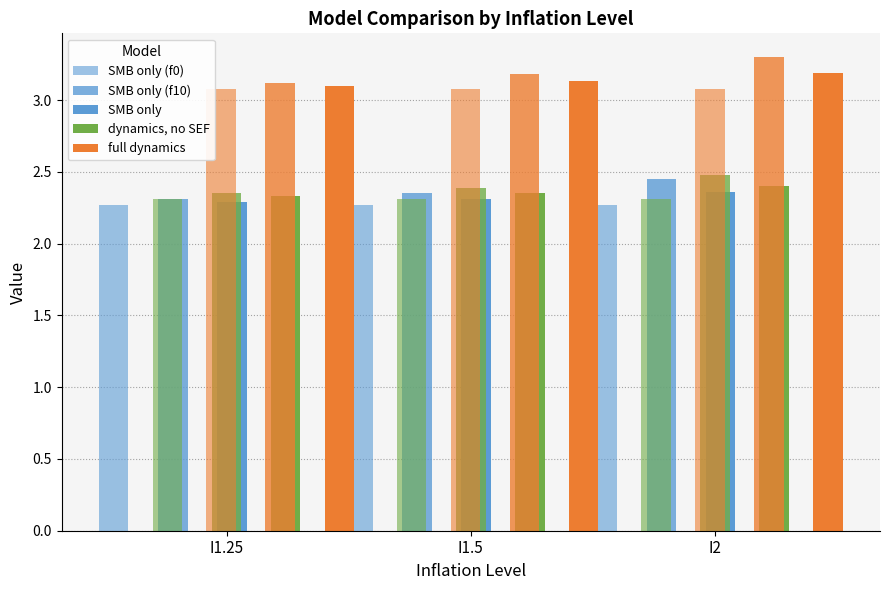

At which label does SMB only (f0) reach its peak?

I1.25